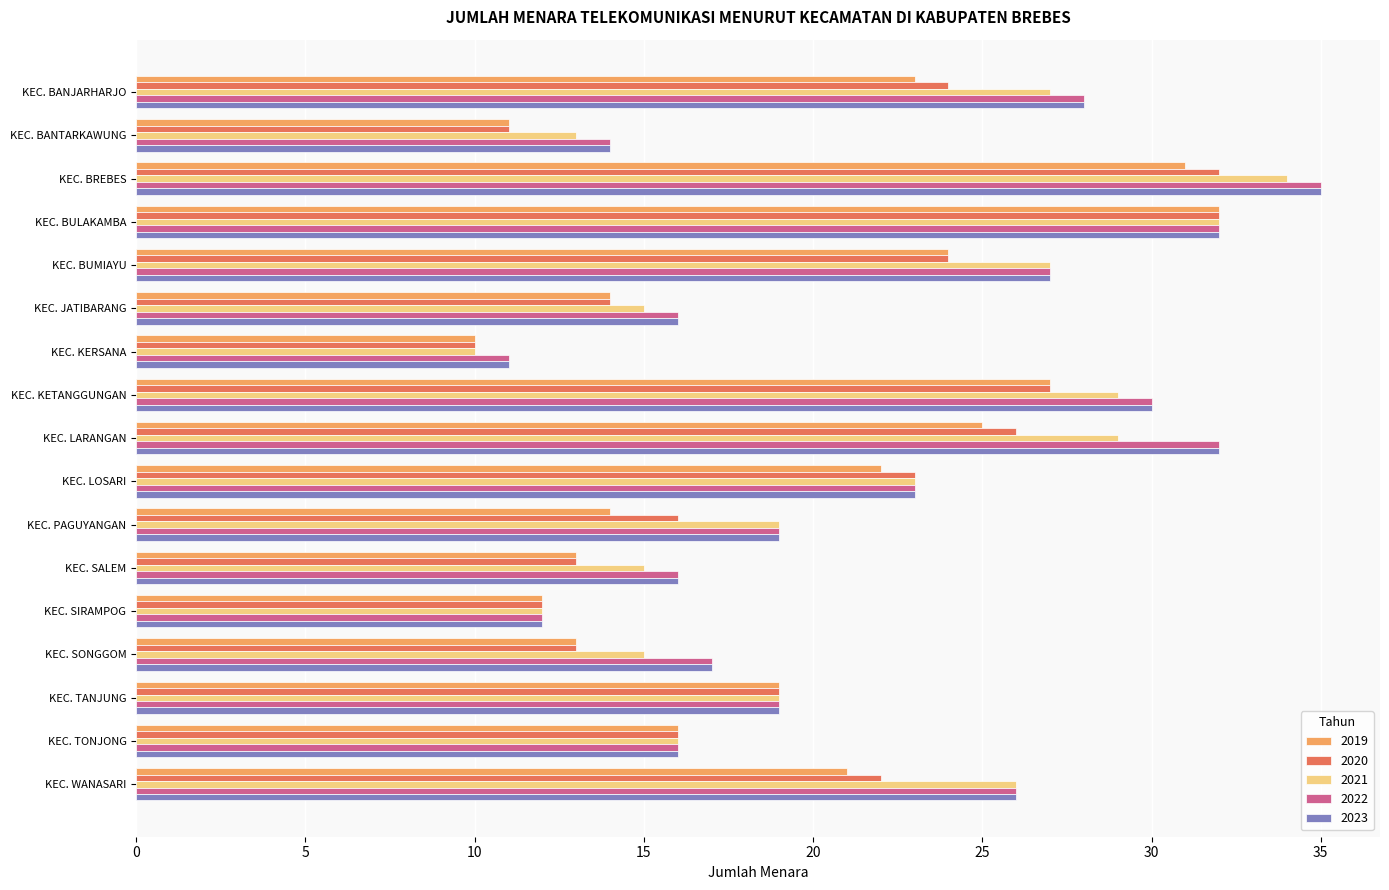

What is the sum of the 2019 values at KEC. BANJARHARJO and KEC. JATIBARANG?

37